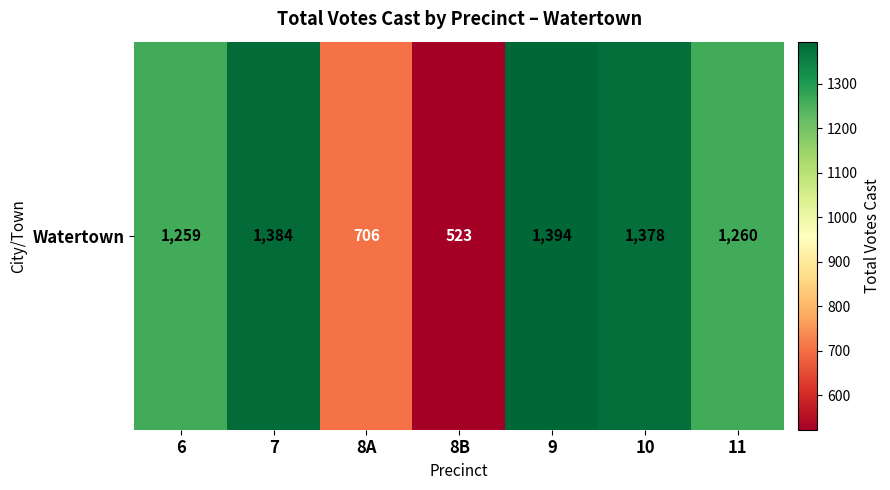

What is the ratio of the value at 9 to the value at 8B?

2.7